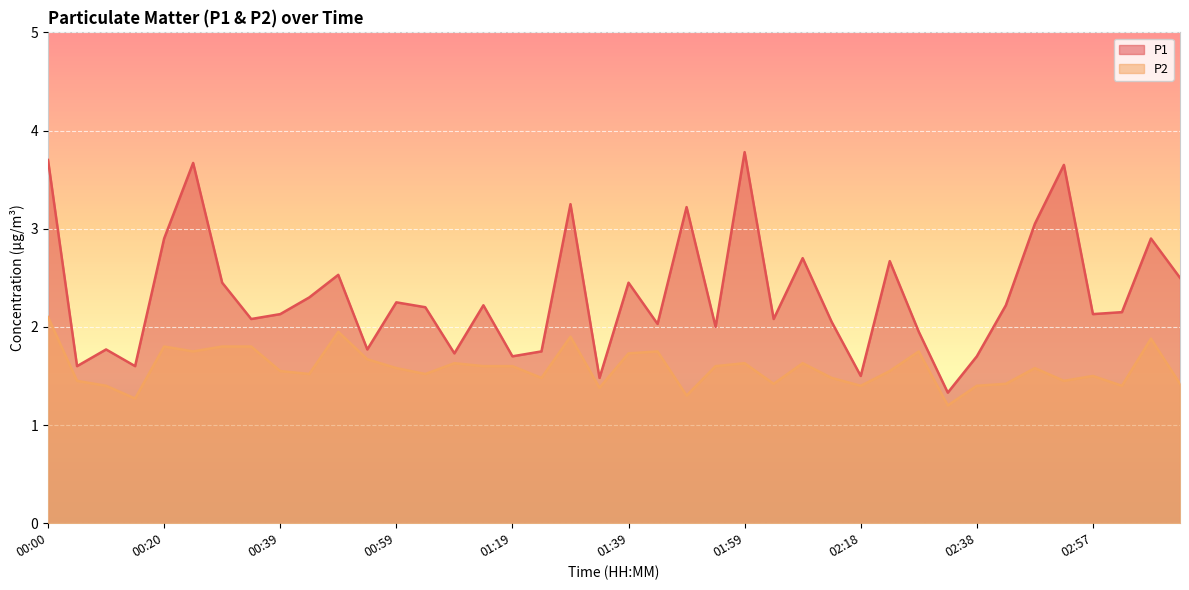

What is the label of the 23rd point from the right?

01:24